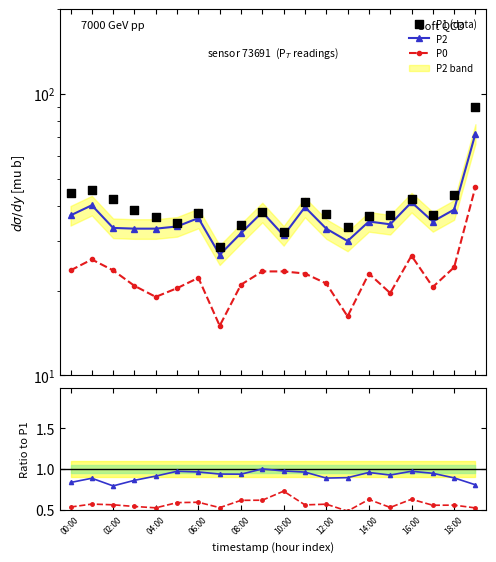

Which series reaches the maximum Y coordinate?

P1 (data)